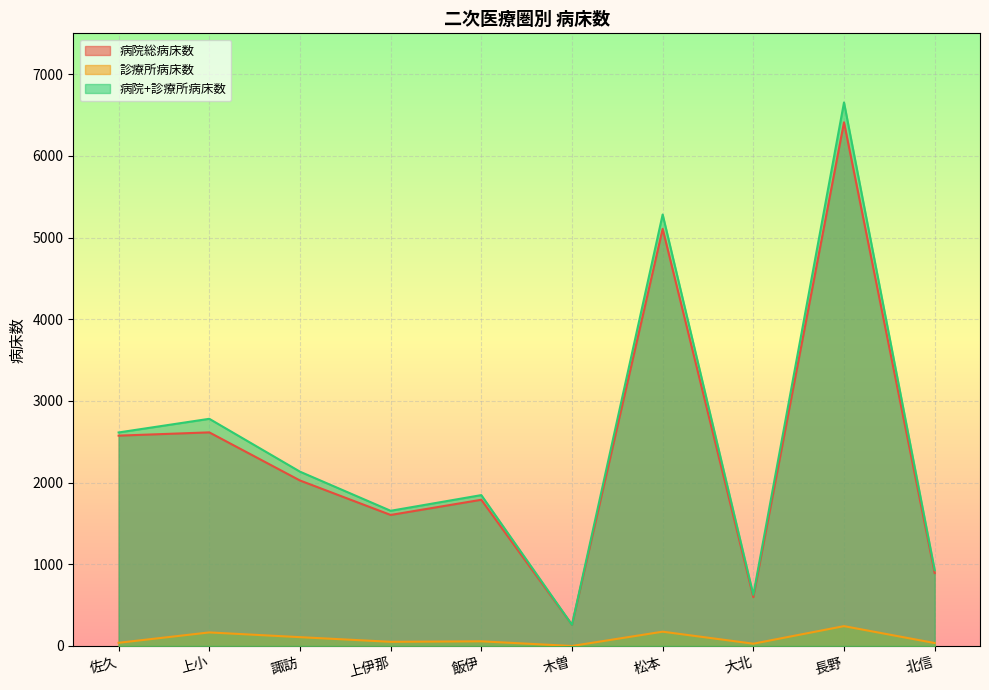

What is the total value across all series at 上小?

5562